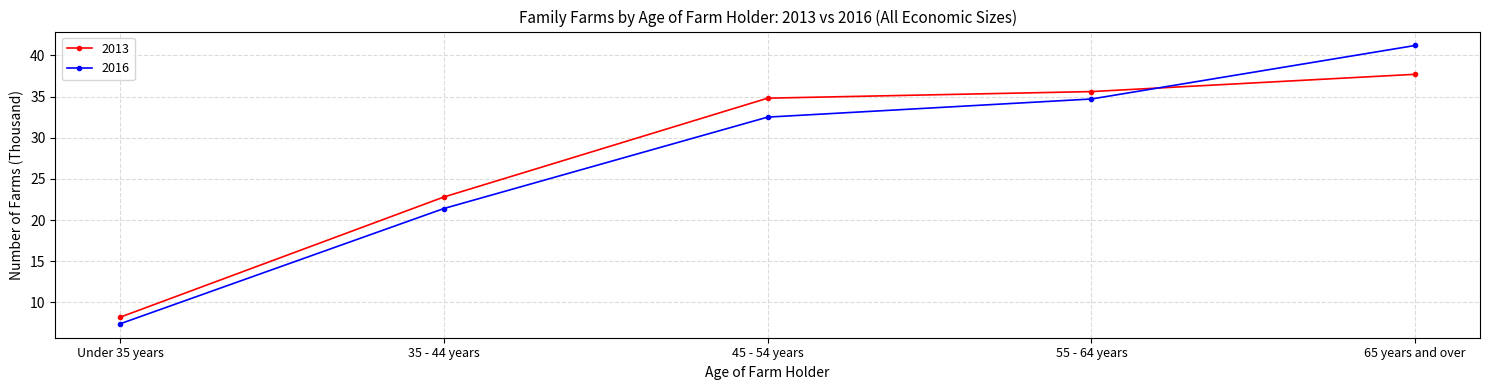

Is it true that 2016 equals 12.5 at 45 - 54 years?

False